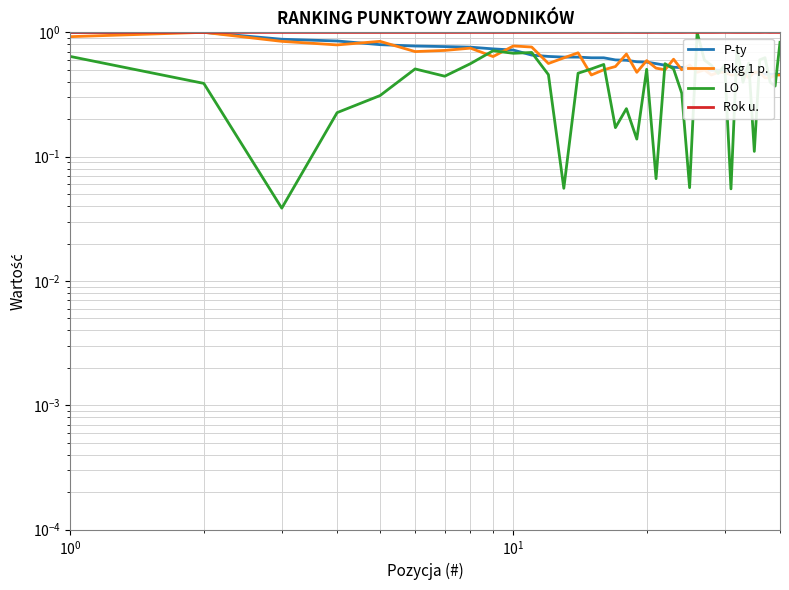

What is the difference between the maximum and second lowest values in the LO series?

0.9